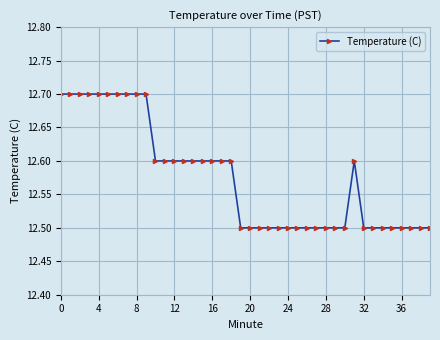

What is the average value?

12.6